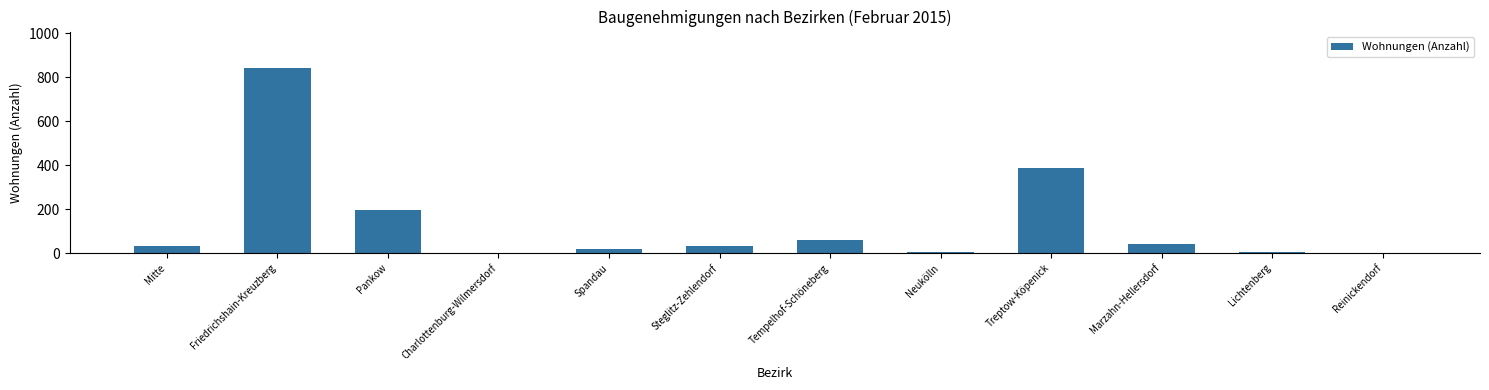

What is the greatest value displayed?

840